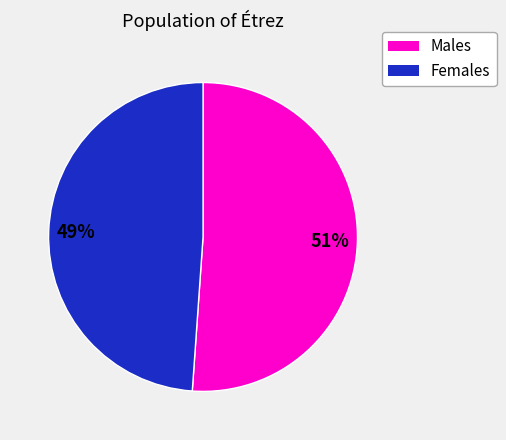

To the nearest percent, what is the average slice percentage?

50%